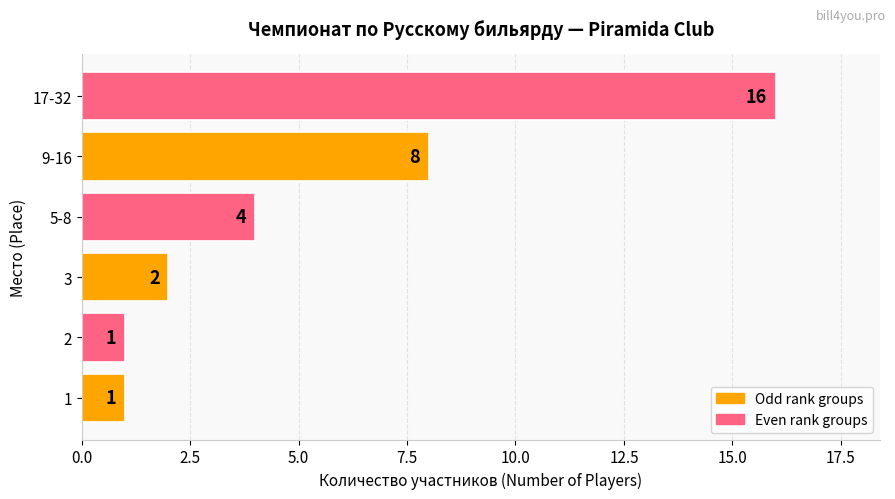

How many values are below 4?

3